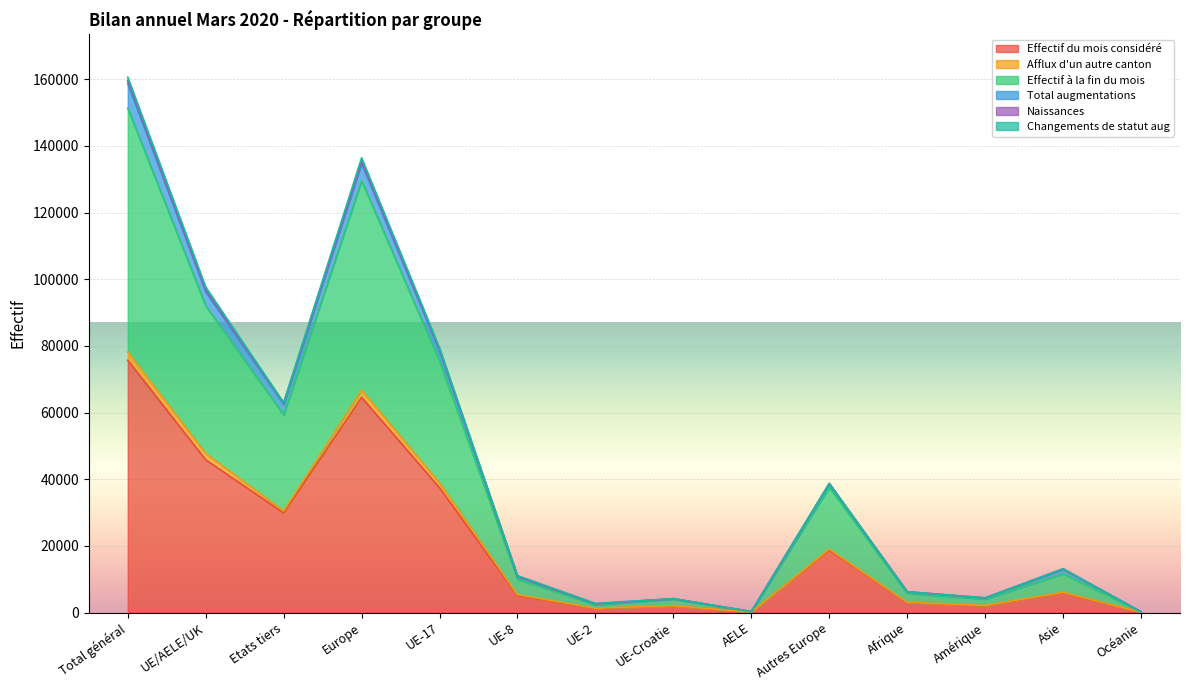

What is the label of the 1st point from the left?

Total général